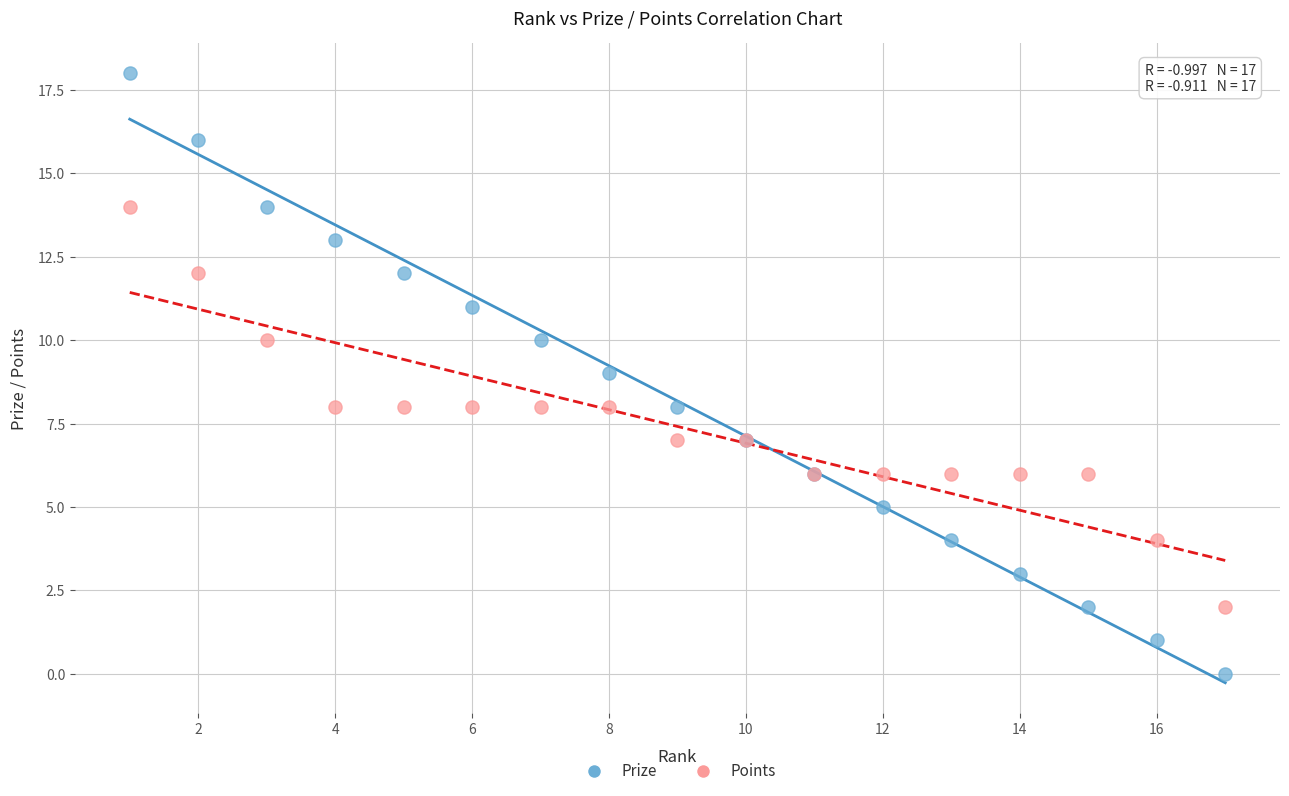

What is the X range (max minus min) for the scatter plot?

16